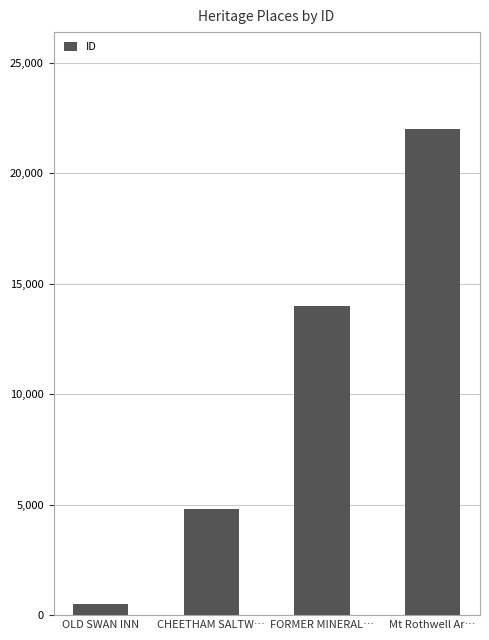

Reading right to left, extract all data points from this chart.

Mt Rothwell Ar…=21999	FORMER MINERAL…=13999	CHEETHAM SALTW…=4820	OLD SWAN INN=511